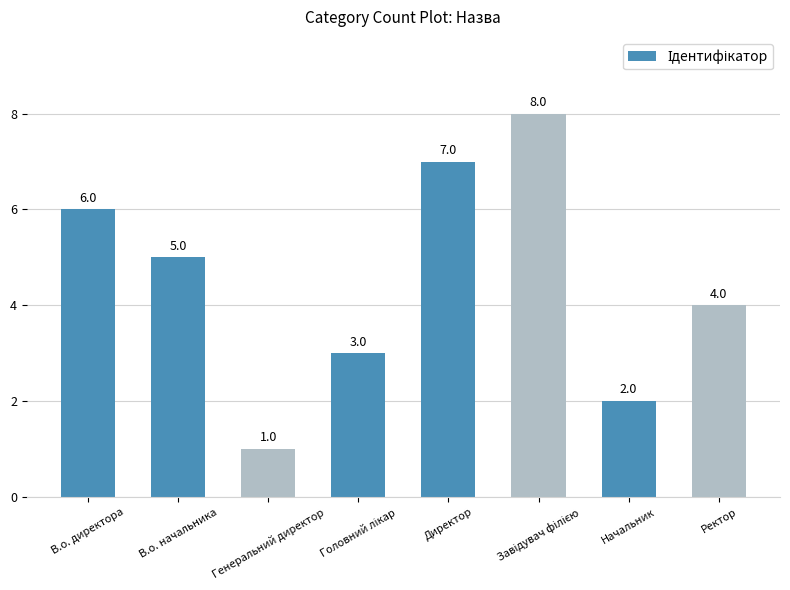

Where does the data first go above 5?

В.о. директора